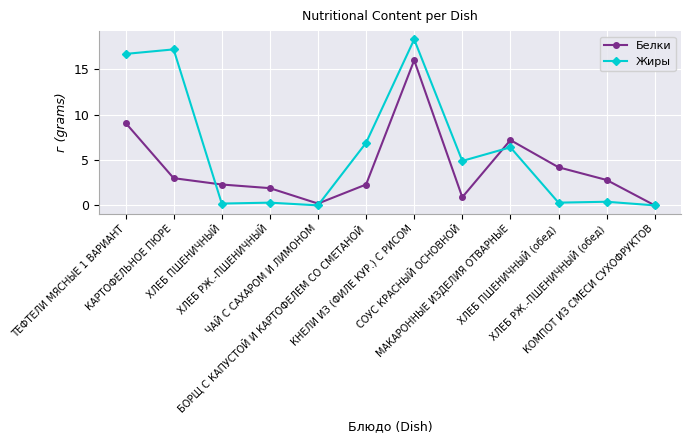

At which label does Жиры first exceed 4?

ТЕФТЕЛИ МЯСНЫЕ 1 ВАРИАНТ